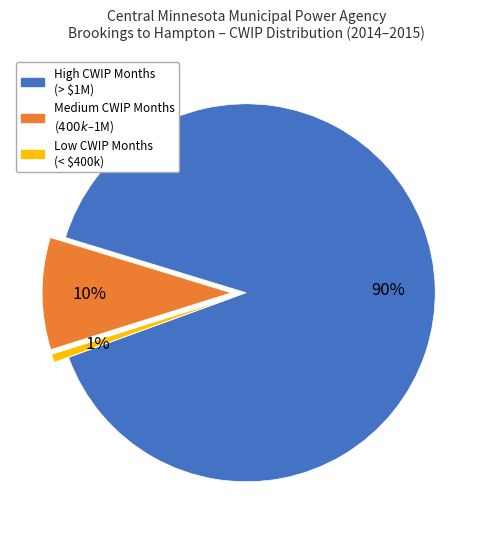

Count the number of slices in the pie.

3